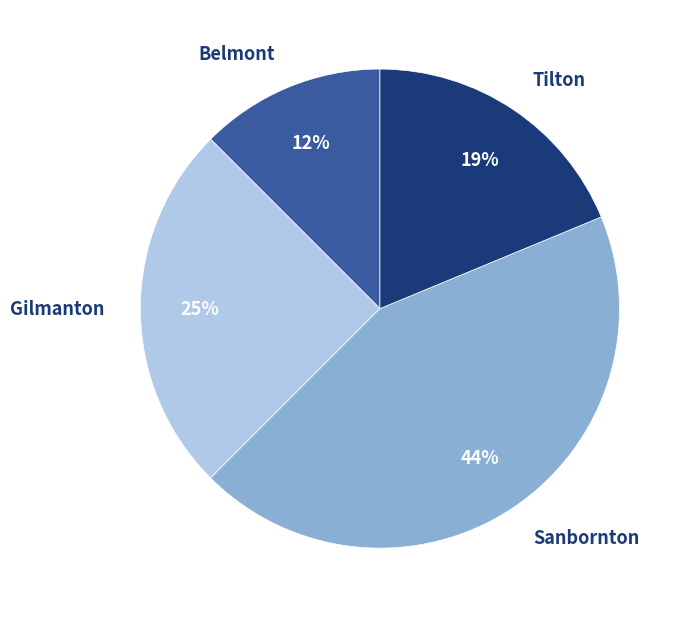

Do Belmont and Tilton together represent more than half of the pie?

No